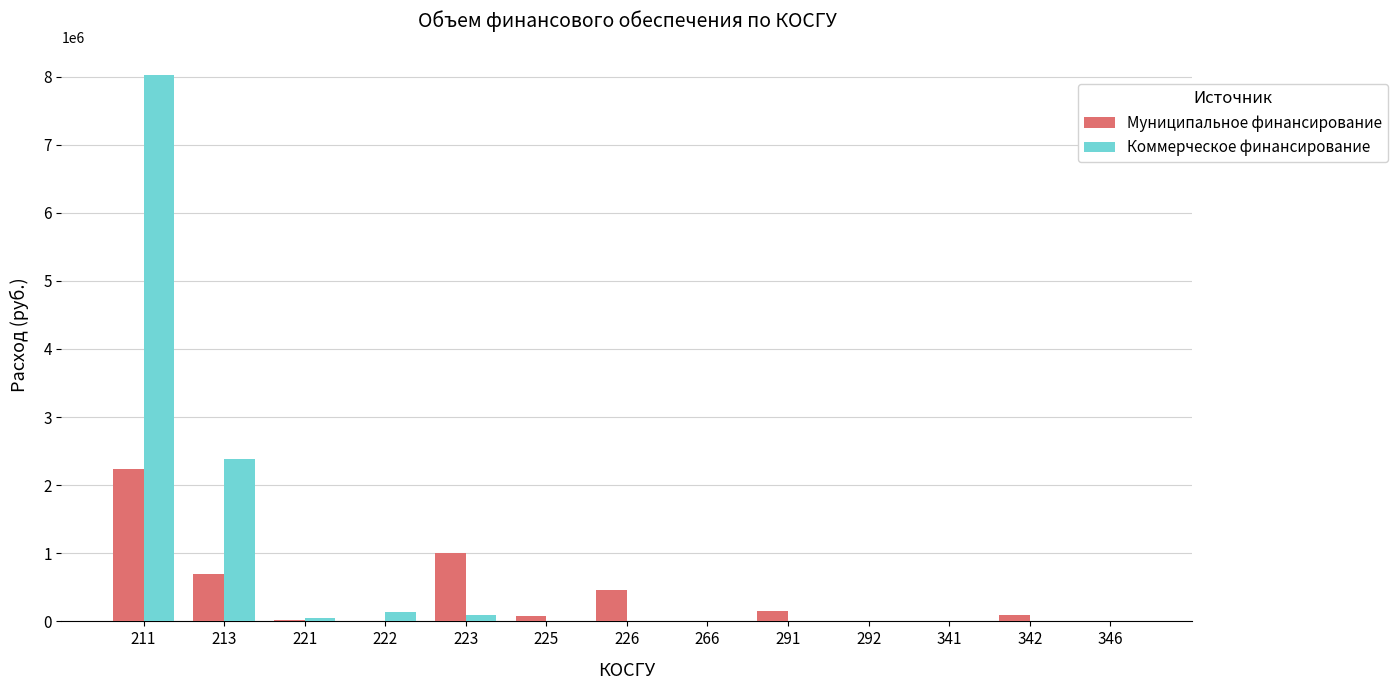

Which category has the highest value in the Коммерческое финансирование series?

211